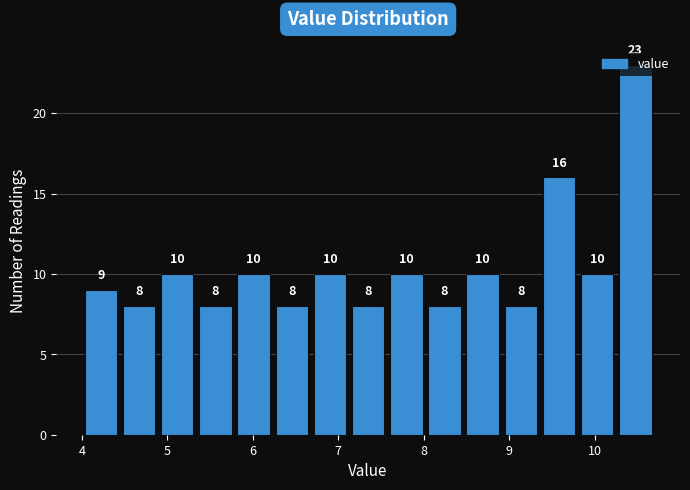

How tall is the bar that spans 7.1 to 7.6 on the x-axis? The bar edges are not printed on the chart, so give them approximately, as read against the axis.

8